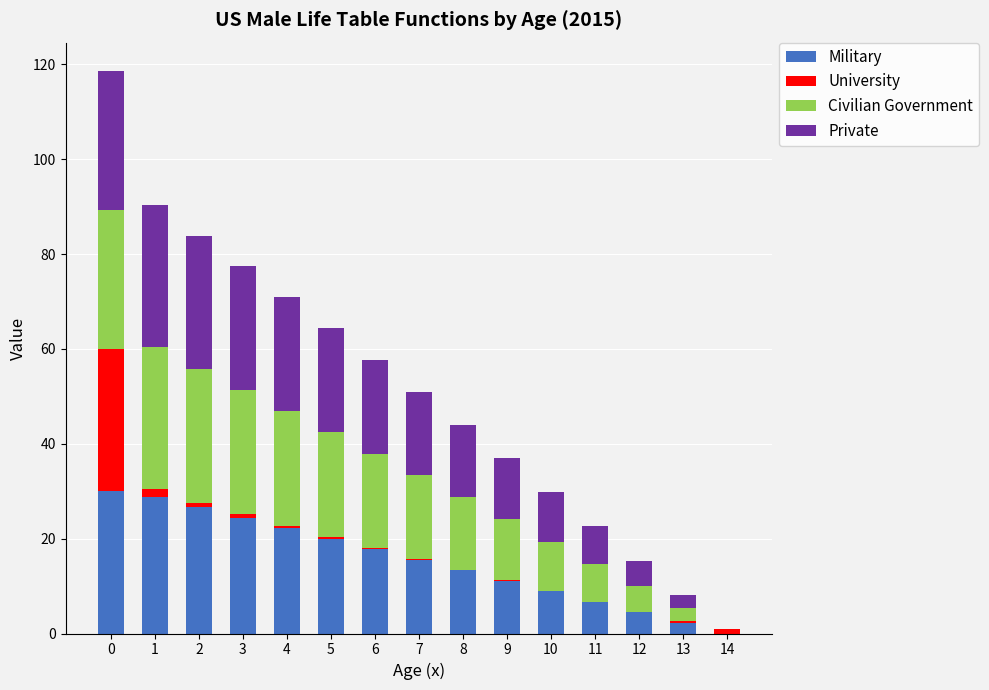

What is the sum of all Military values?

232.3